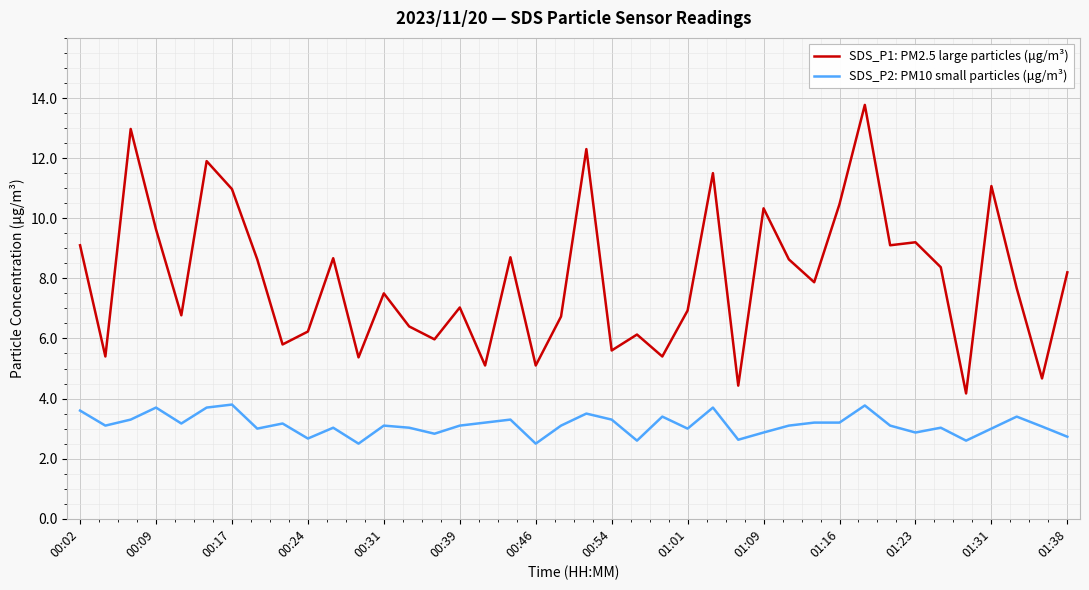

In SDS_P1: PM2.5 large particles (μg/m³), how many points are lower than both neighbors (excluding endpoints)?

14